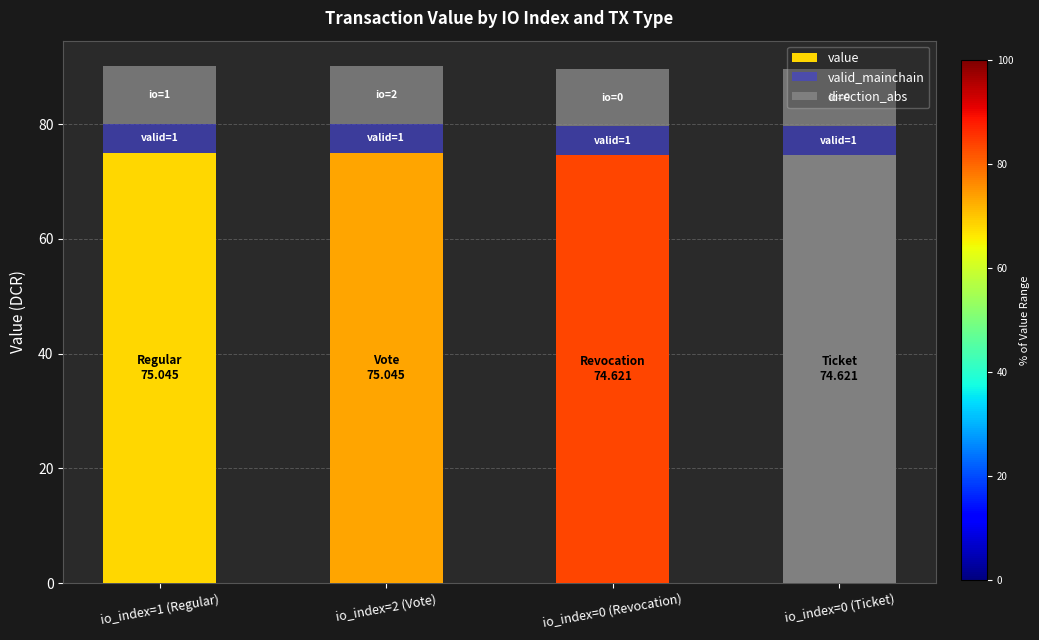

What is the maximum value for value?

75.0